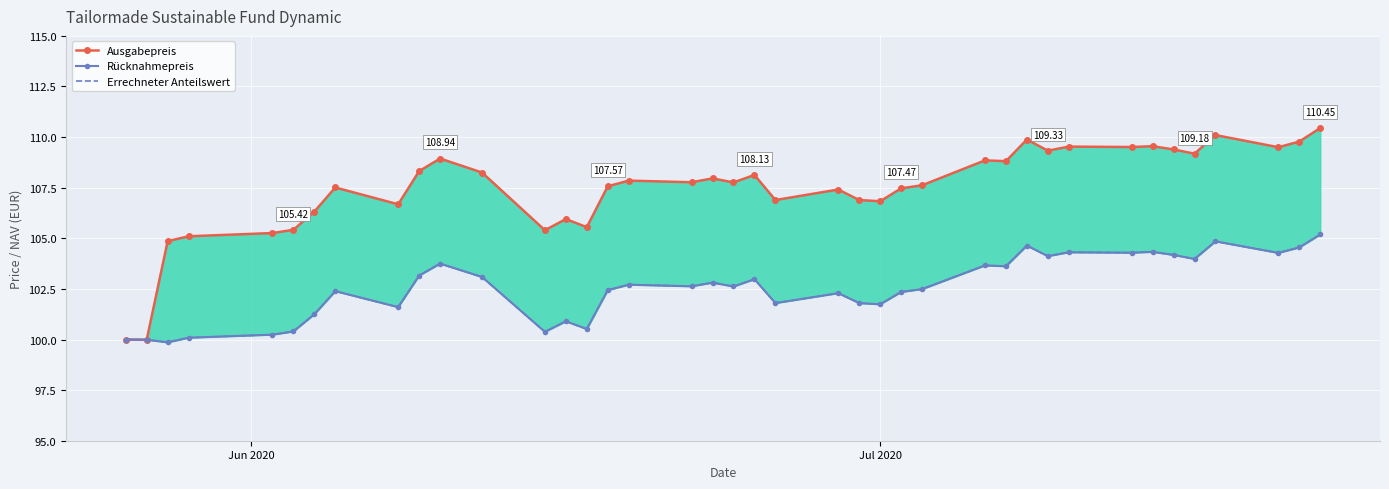

What is the value of the Ausgabepreis point at the 6th from the left?

105.4